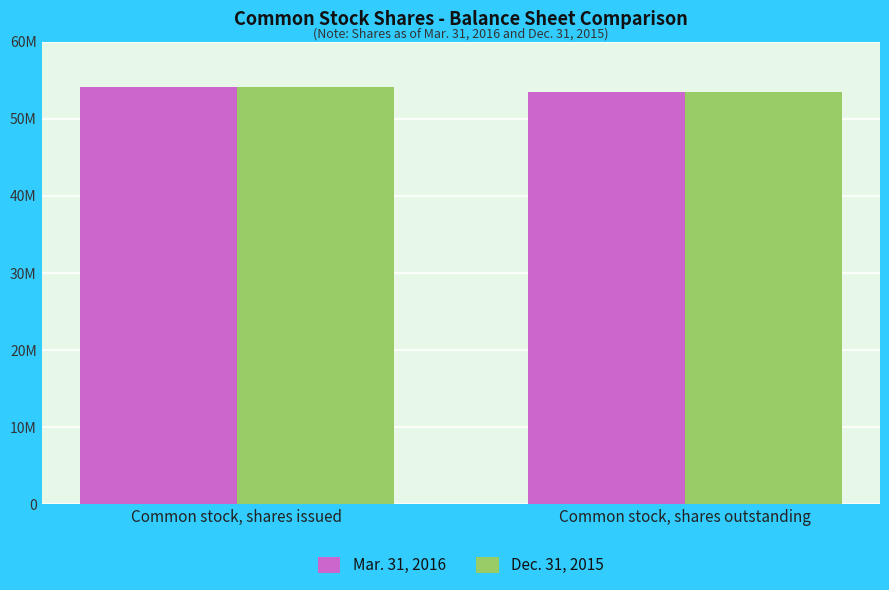

What is the sum of all Dec. 31, 2015 values?

107618592